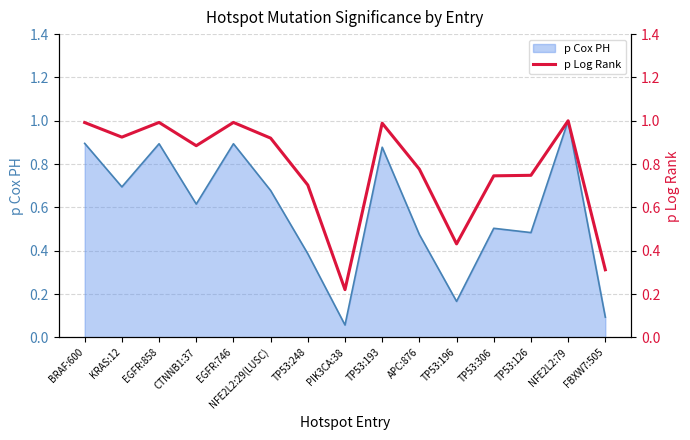

What is the label of the 14th point from the right?

KRAS:12